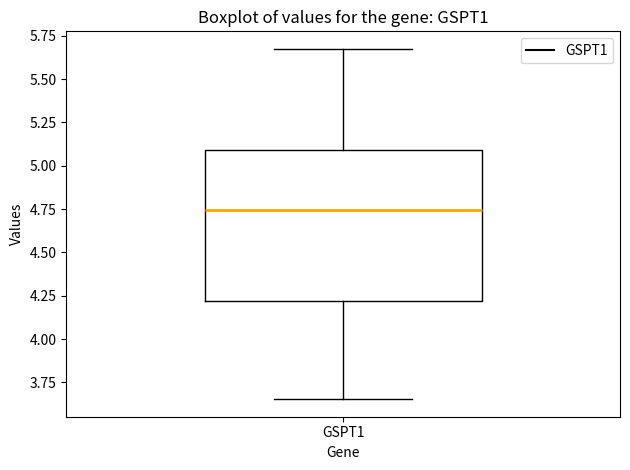

Transcribe this box plot: give where the median line is, the range the box spans, and where the two whiskers end, as read against the y-axis. The values are not printed on the chart, so give them approximately, as read against the axis.

median 4.75, box 4.20 to 5.10, whiskers 3.65 to 5.65